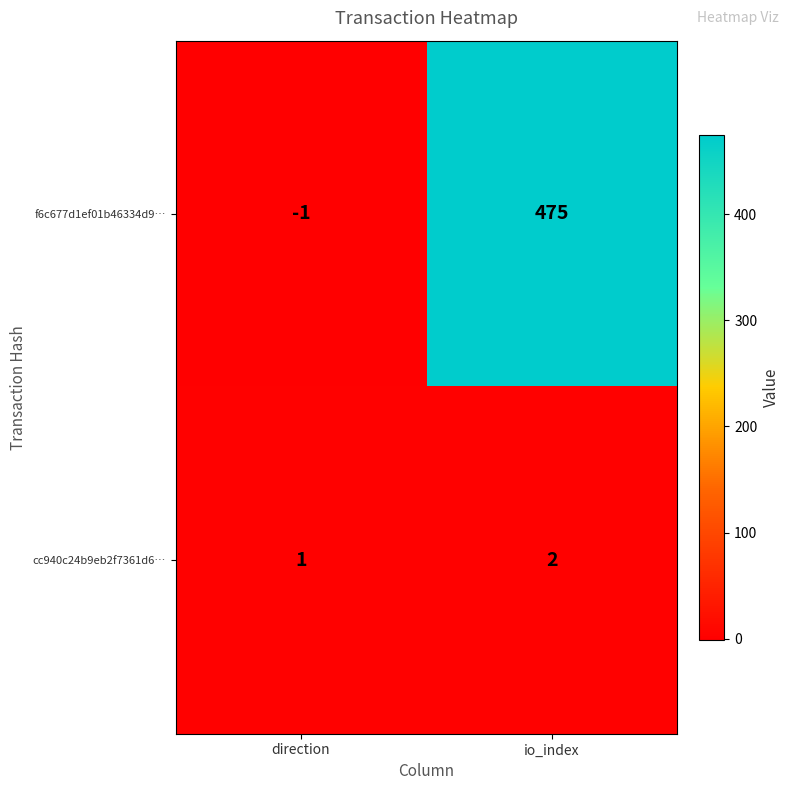

Which series changed the most between direction and io_index?

f6c677d1ef01b46334d9…